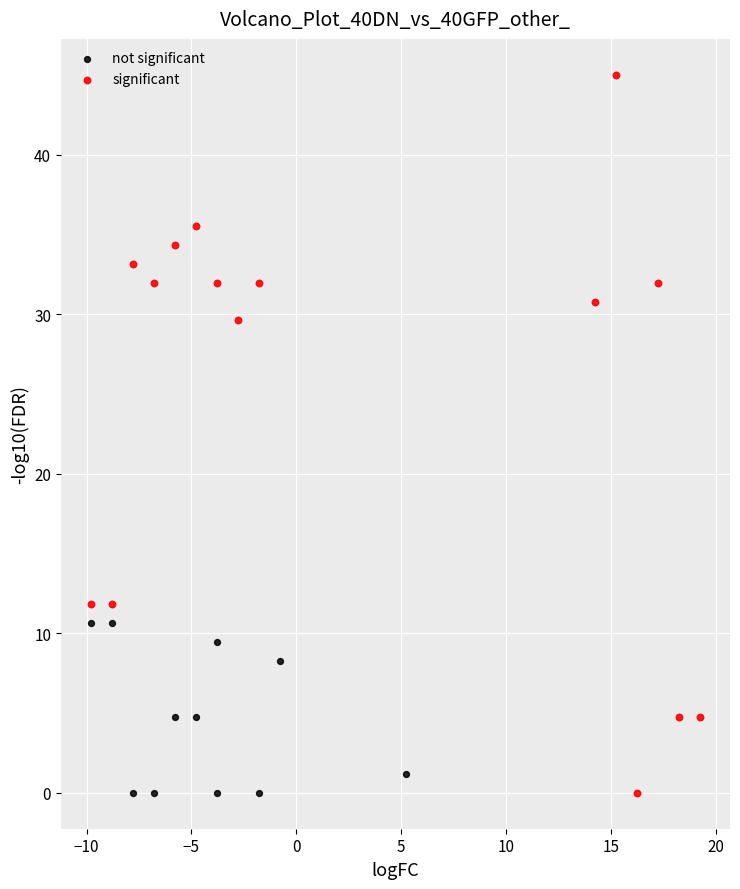

Which series has the widest spread of Y values?

significant